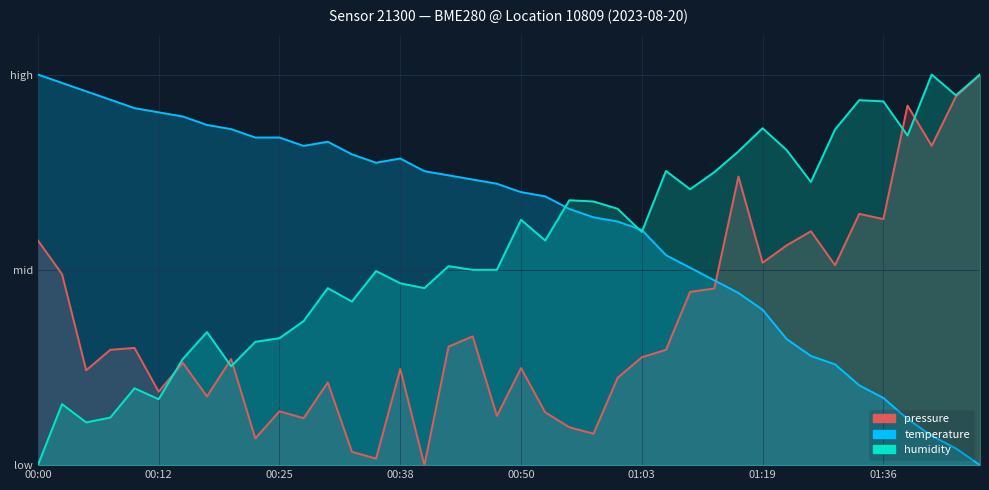

What is the average value of the pressure series?

0.4